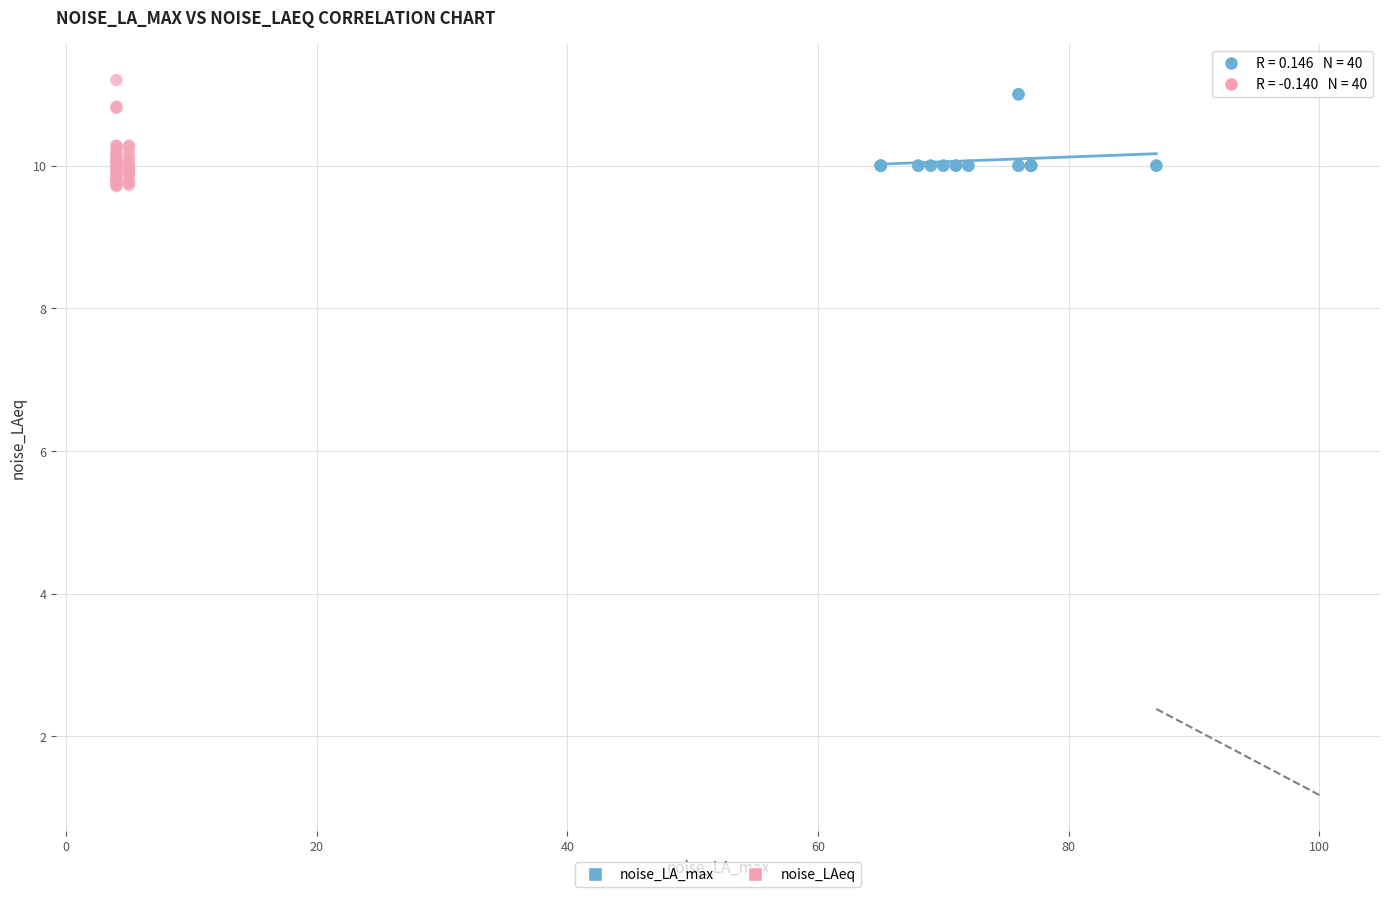

Which series has the largest Y range (max minus min)?

noise_LAeq